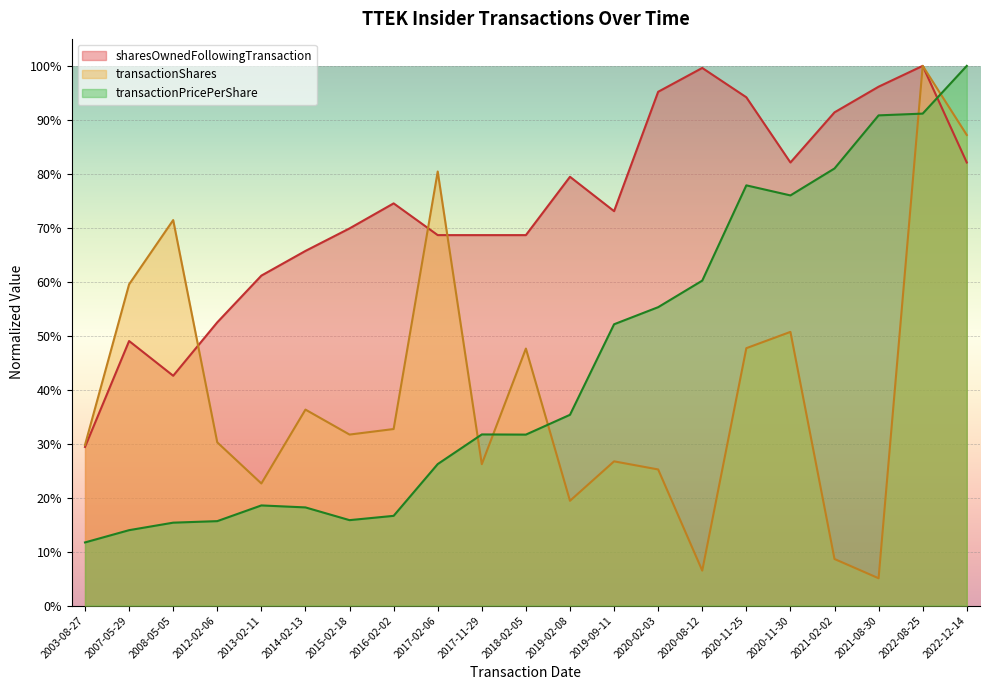

What is the greatest value displayed?

1.0